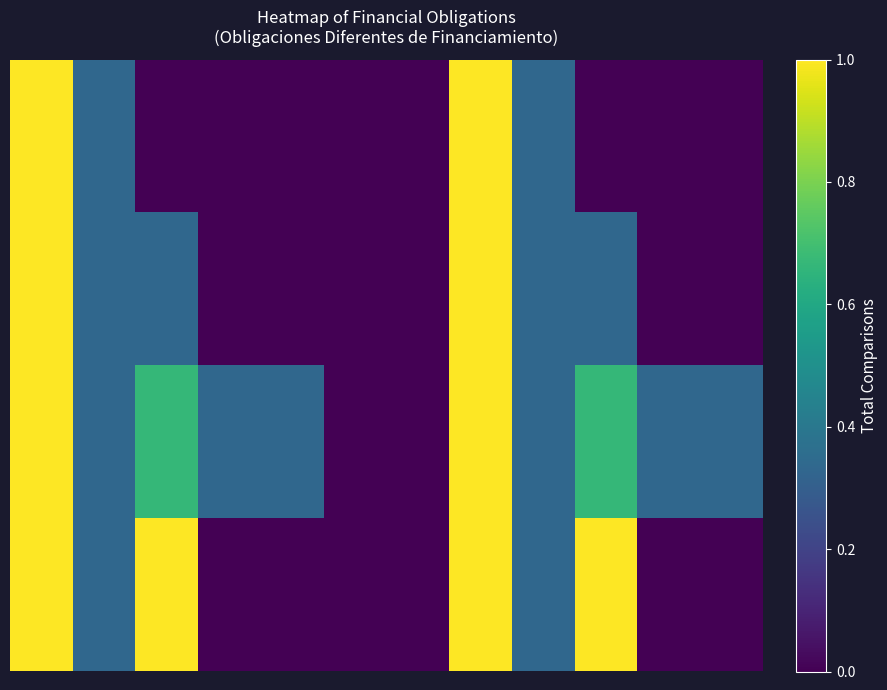

How many categories are shown in the chart?

12